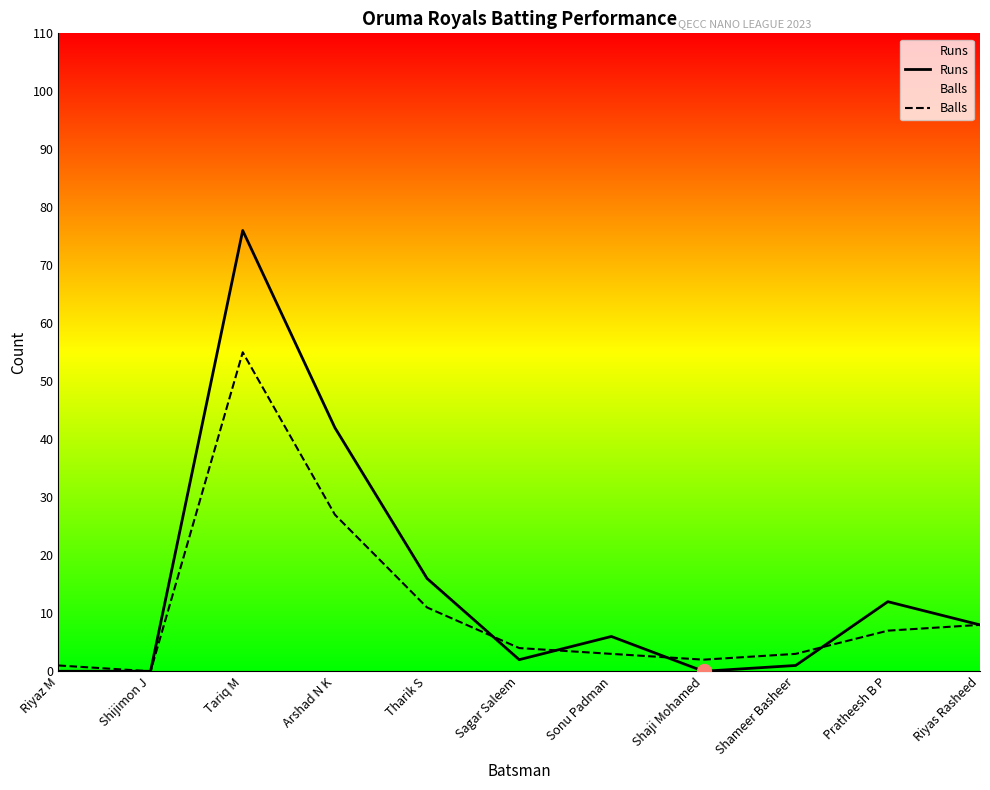

At which label is Runs closest to 38?

Arshad N K